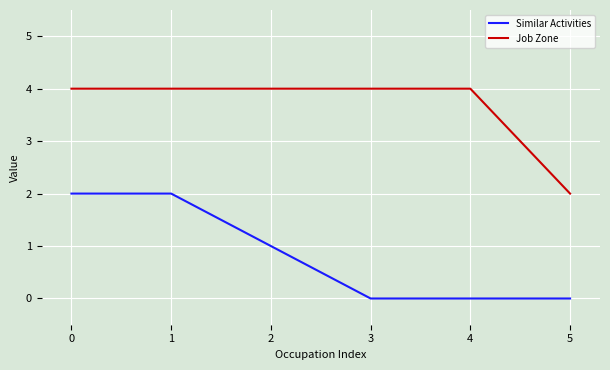

How many lines are shown in the chart?

2